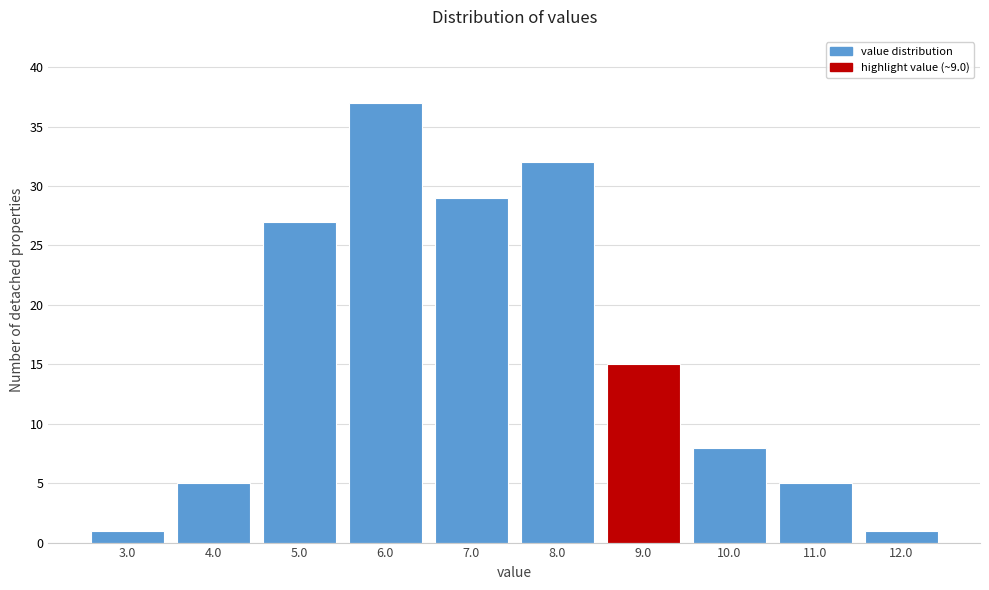

Reading left to right, list all the values displayed in this chart.

3.0=1	4.0=5	5.0=27	6.0=37	7.0=29	8.0=32	9.0=15	10.0=8	11.0=5	12.0=1